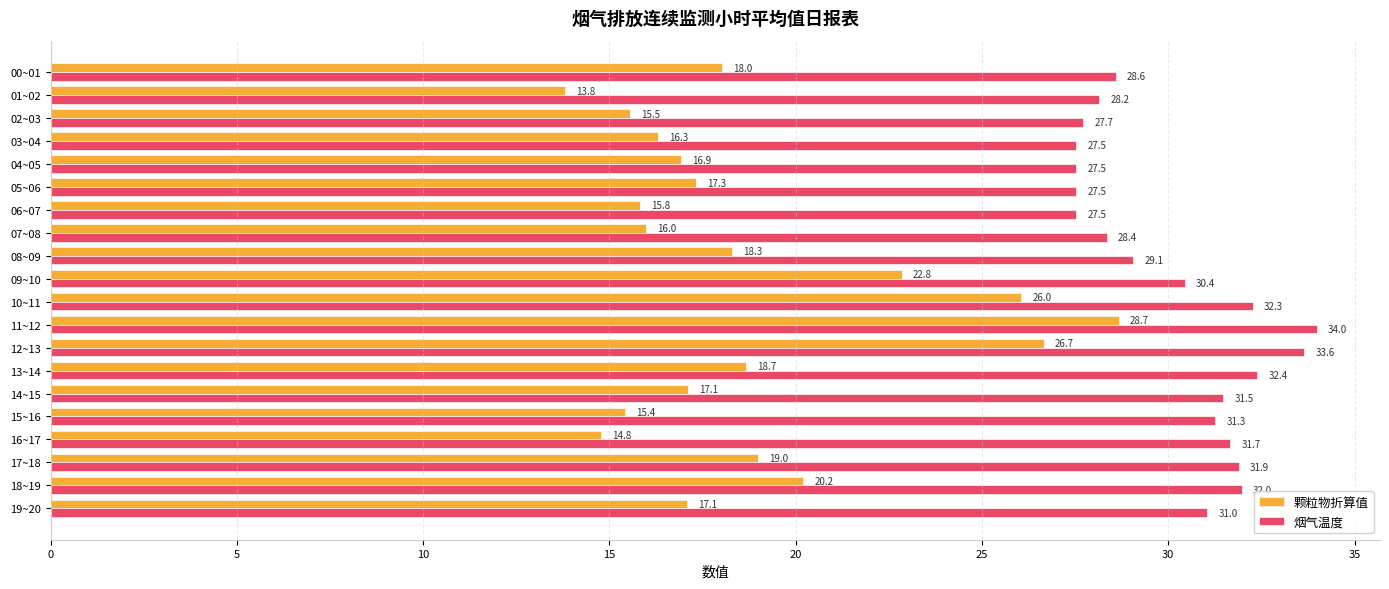

What is the minimum value shown in the chart?

13.8